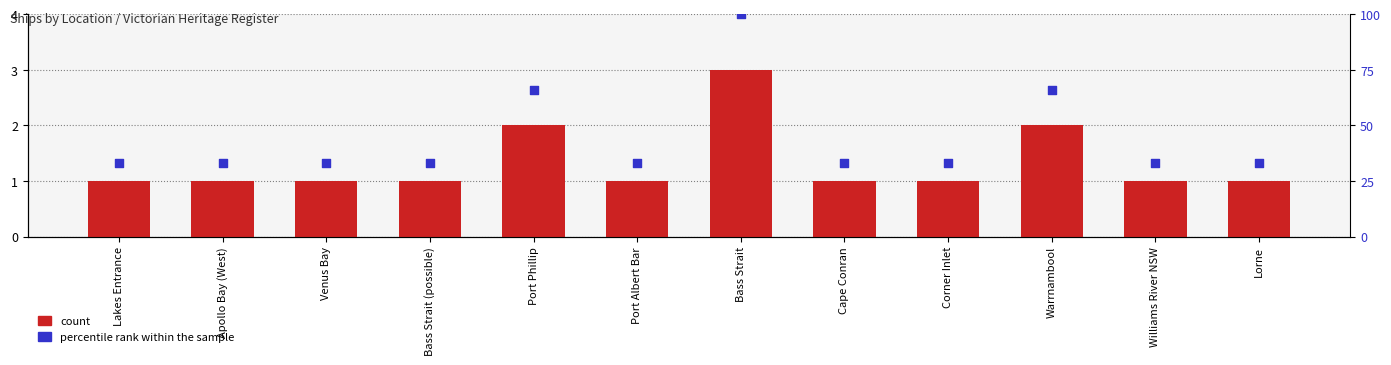

Is the value of percentile rank within the sample at Port Albert Bar greater than the value of count at Williams River NSW?

Yes